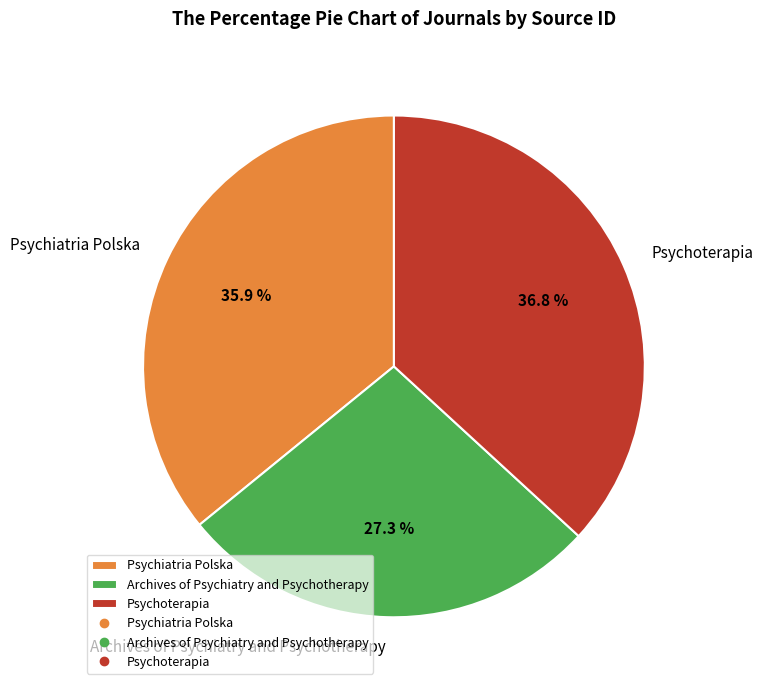

Which has a higher value, Psychoterapia or Archives of Psychiatry and Psychotherapy?

Psychoterapia